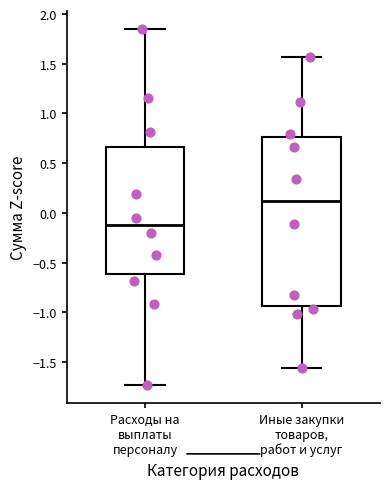

Reading left to right, transcribe this box plot: for each box, give where its median line is, the range the box spans, and where its two whiskers end, as read against the y-axis. The values are not printed on the chart, so give them approximately, as read against the axis.

Расходы на выплаты персоналу: median -0.15, box -0.60 to 0.65, whiskers -1.75 to 1.85
Иные закупки товаров, работ и услуг: median 0.10, box -0.95 to 0.75, whiskers -1.55 to 1.55